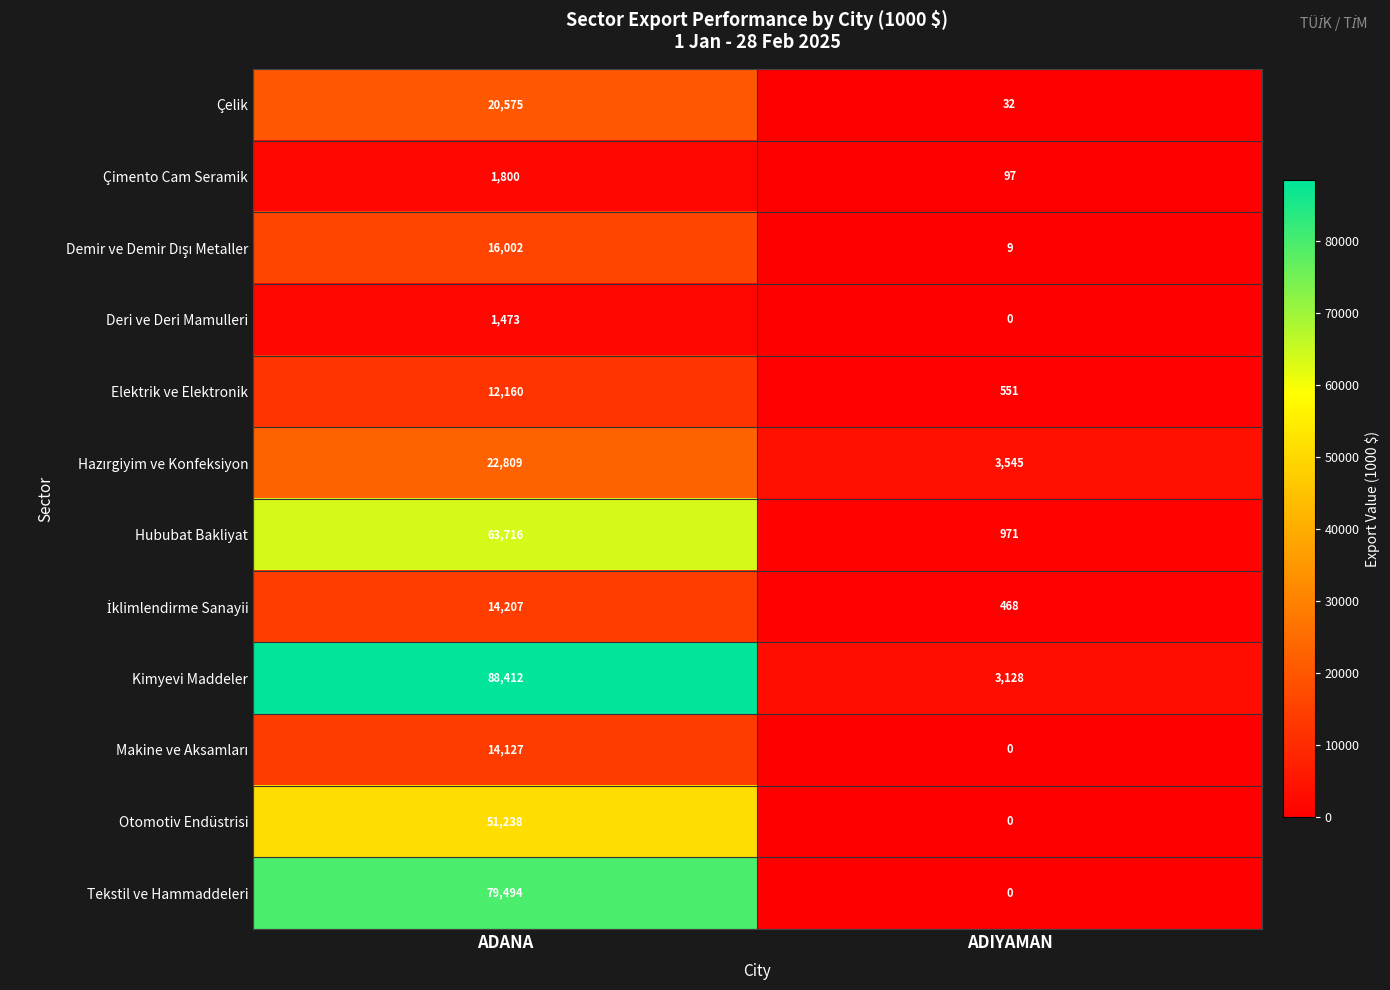

Read the Elektrik ve Elektronik value at ADANA, to the nearest 100.

12200